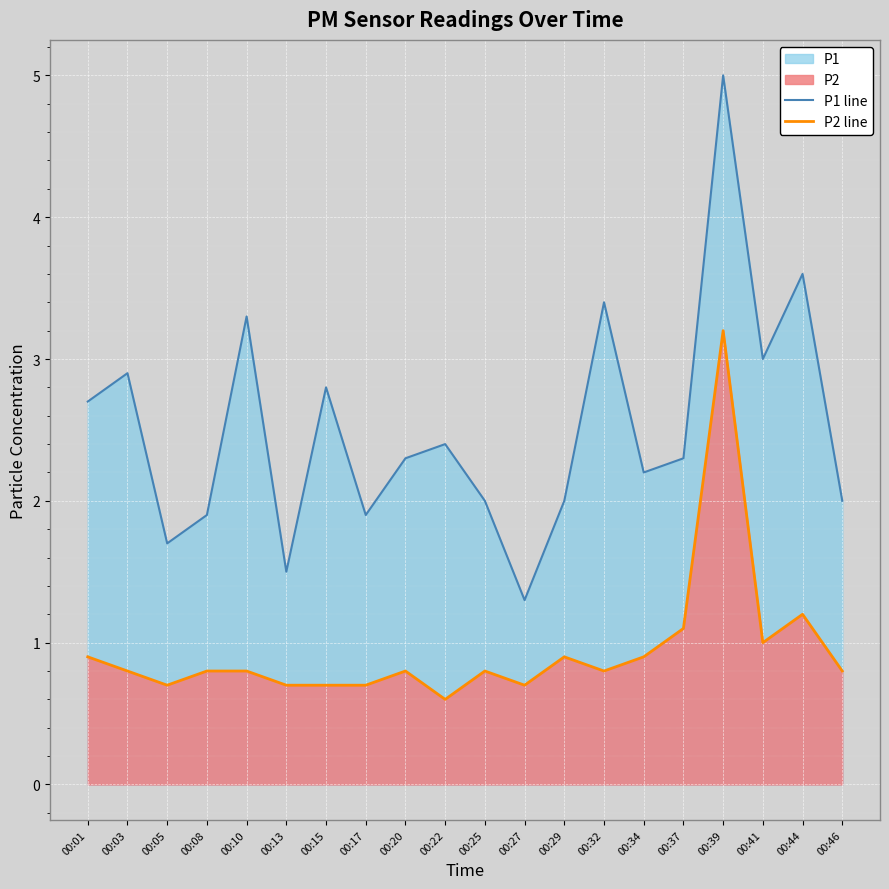

Is it true that P1 line equals 3.4 at 00:32?

True